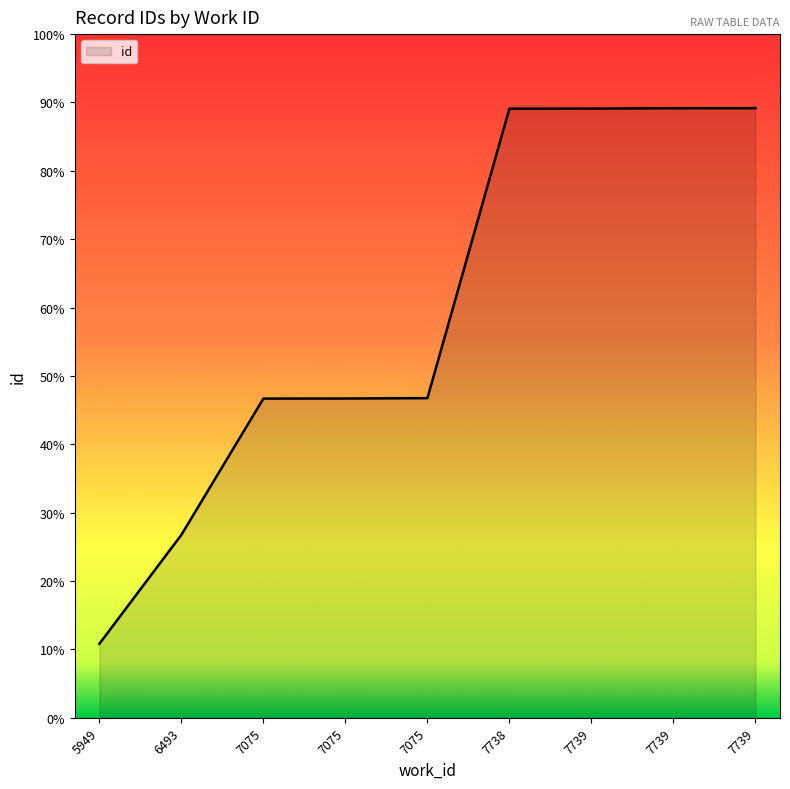

Reading left to right, transcribe all the data shown in this chart.

15793	17265	19105	19106	19111	23021	23022	23027	23028